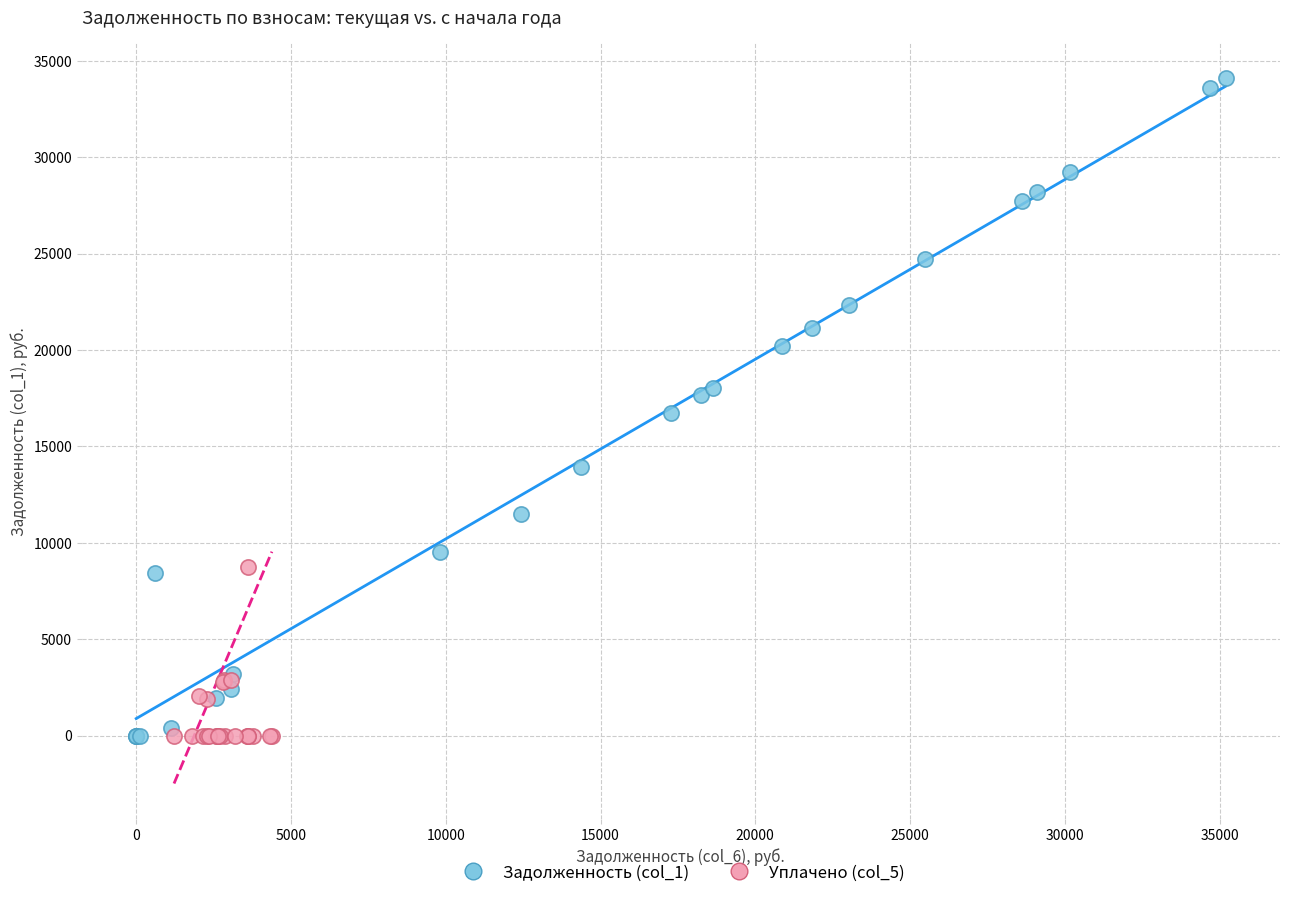

Which series reaches the maximum Y coordinate?

Задолженность (col_1)